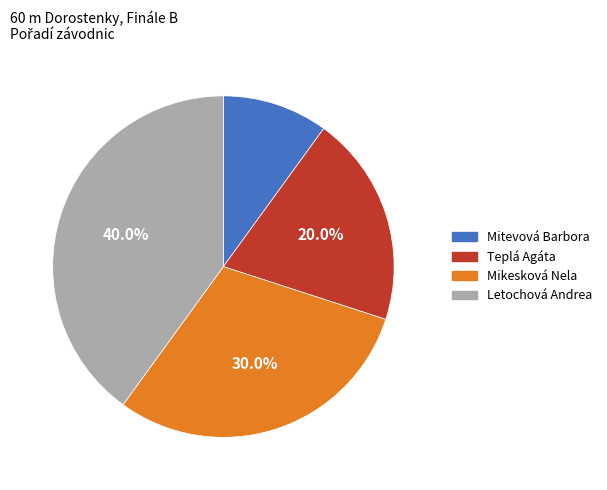

Do Letochová Andrea and Mikesková Nela together represent more than half of the pie?

Yes